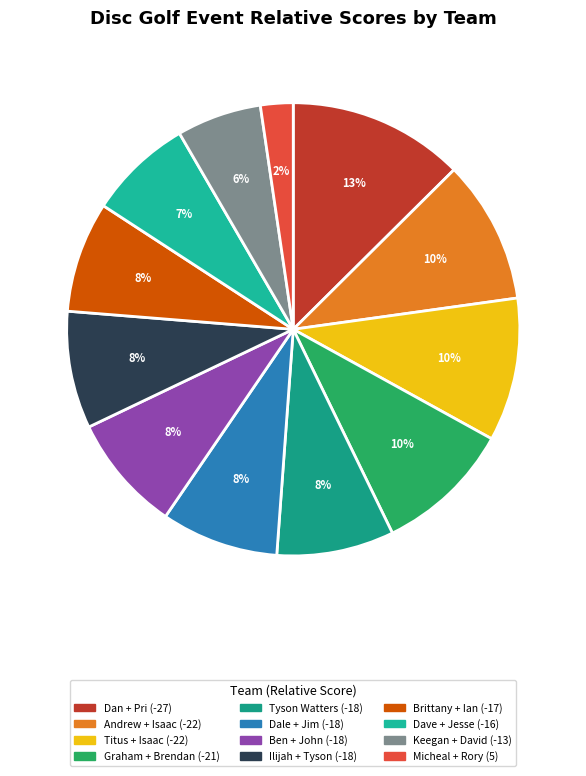

How many slices are in this pie chart?

12